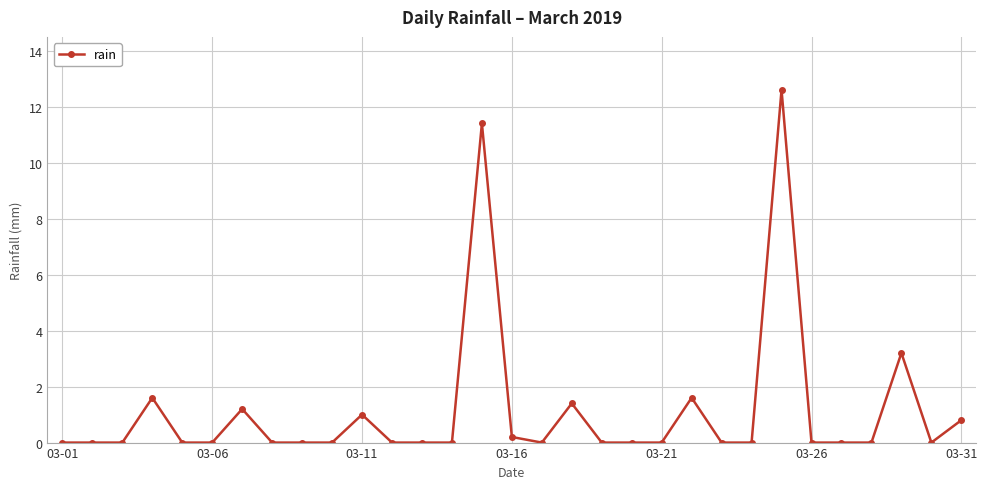

What is the average value?

1.1